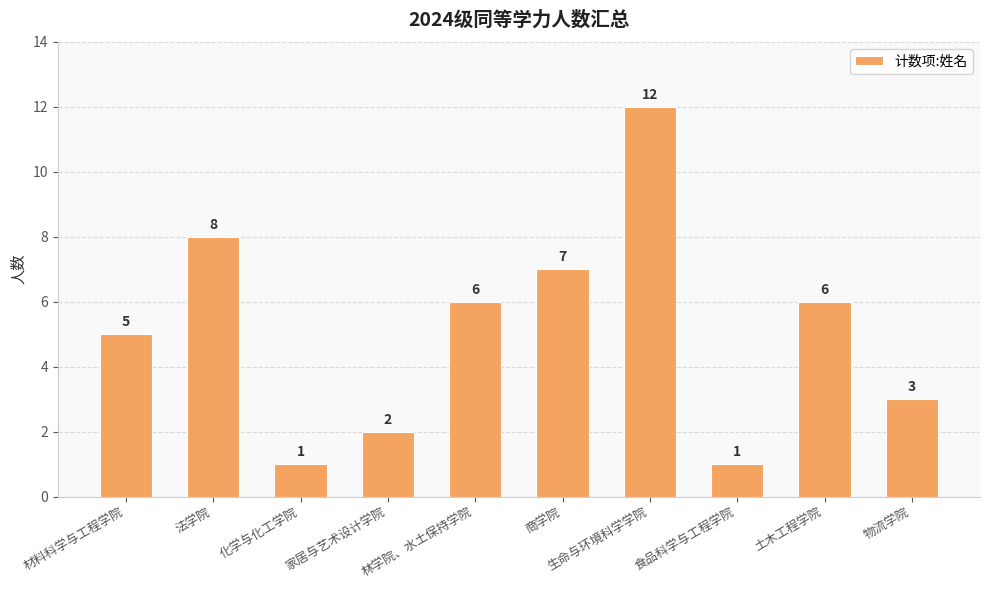

What is the minimum value shown in the chart?

1